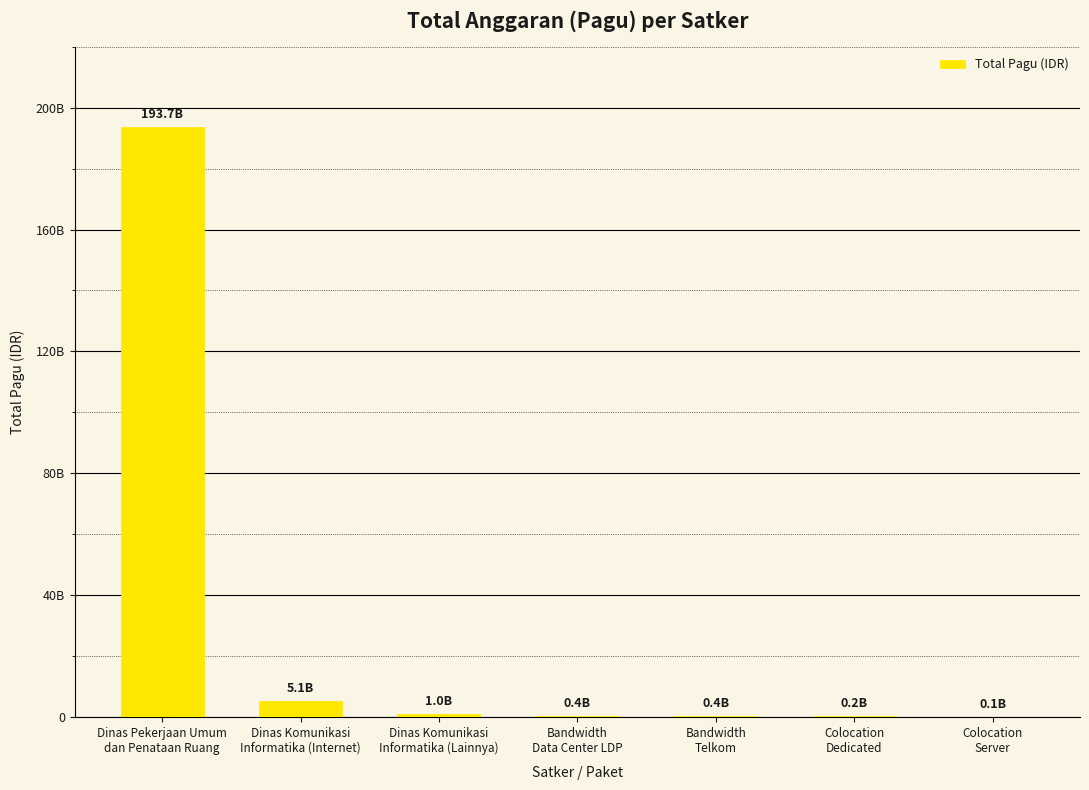

How many data points are less than 402000000?

3